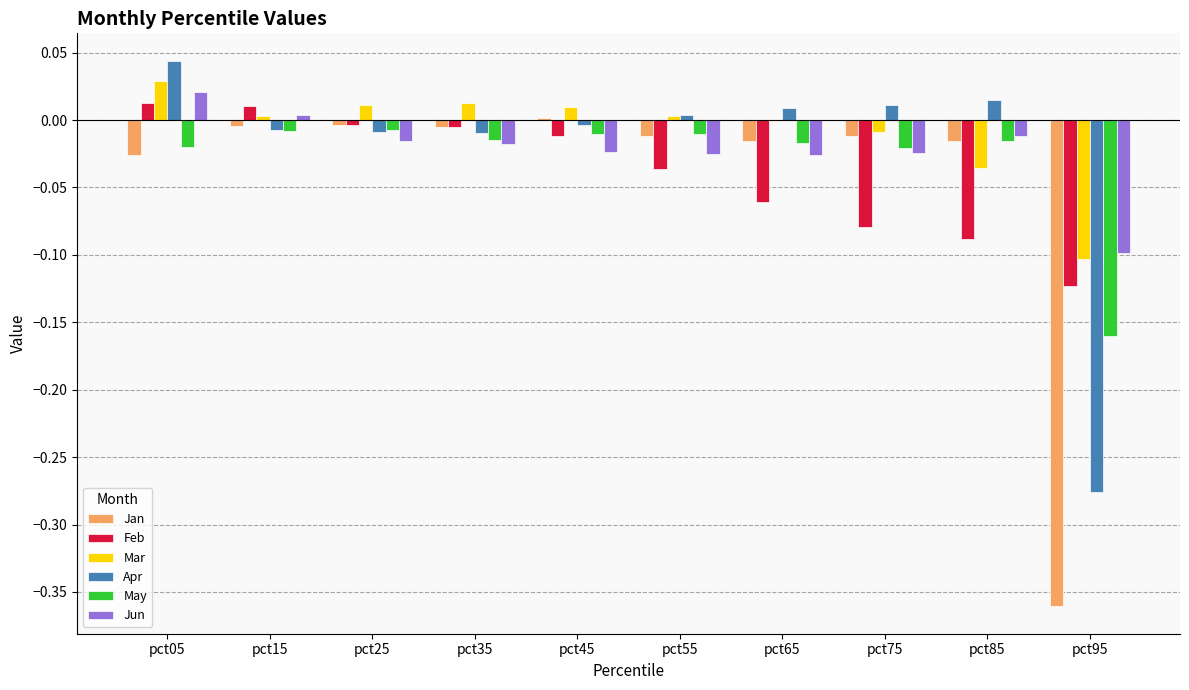

Is the value of Mar at pct45 greater than the value of May at pct05?

Yes